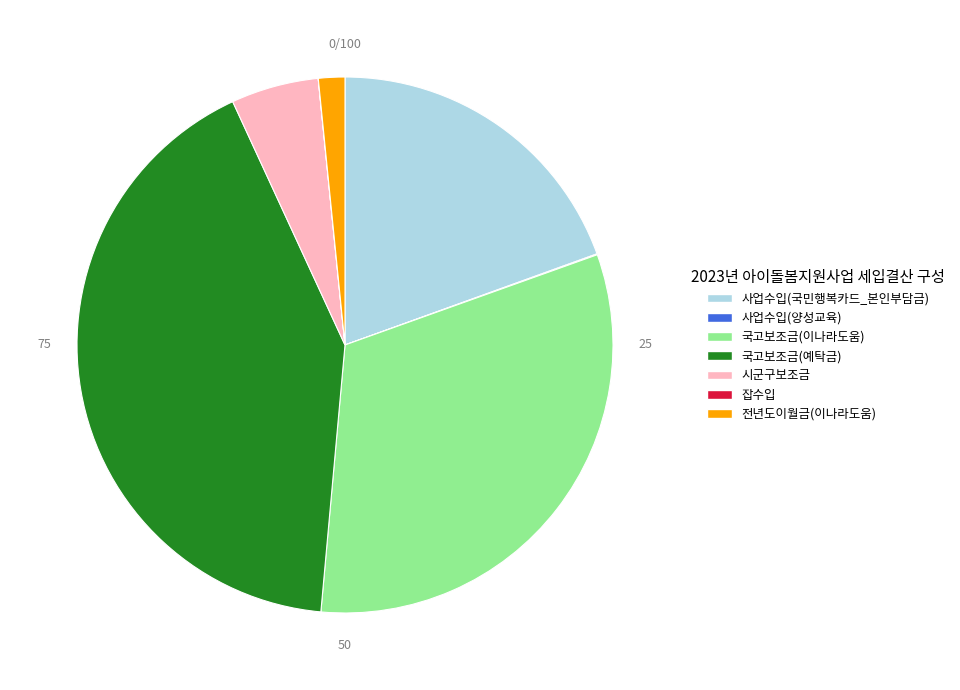

Which slice is the largest?

국고보조금(예탁금)